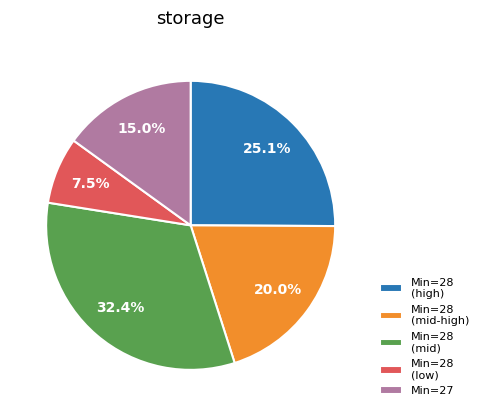

What is the smallest slice in the pie chart?

Min=28 (low)